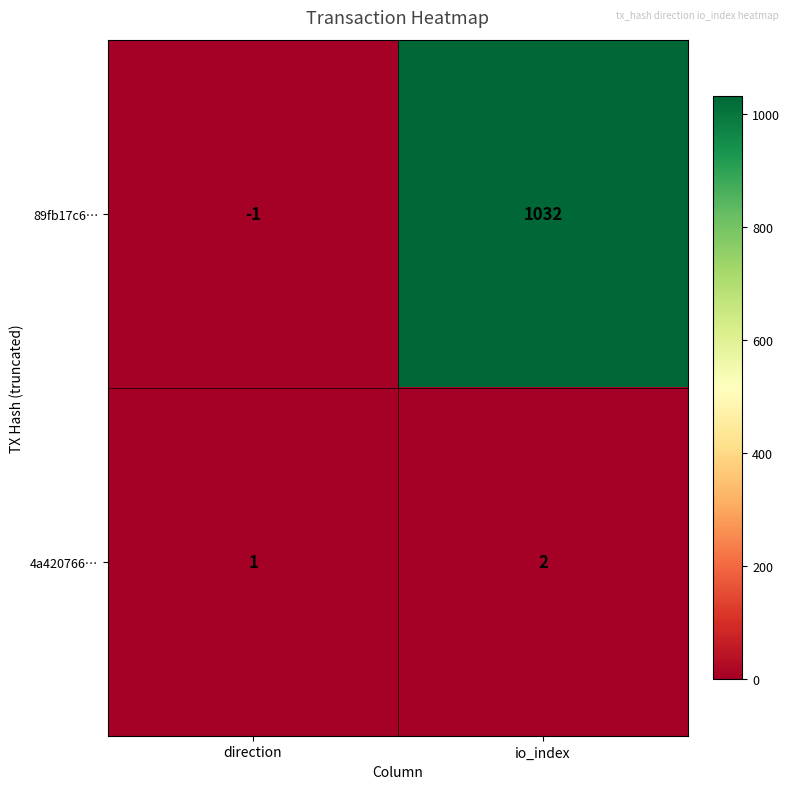

The 4a420766… series shows 2 at io_index. True or false?

True